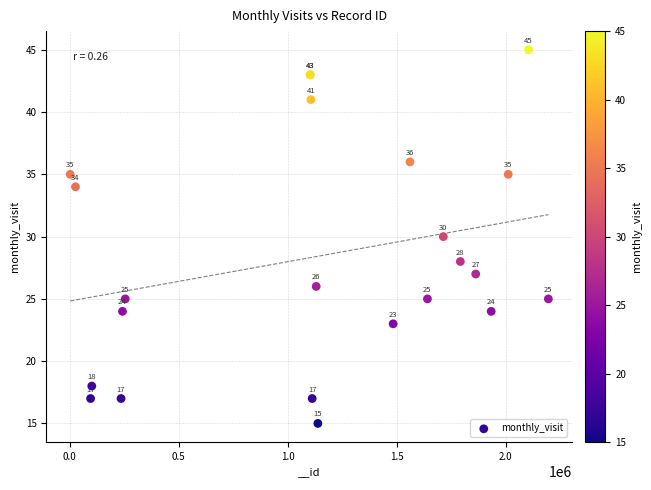

What Y value in the scatter plot is closest to 30?

30